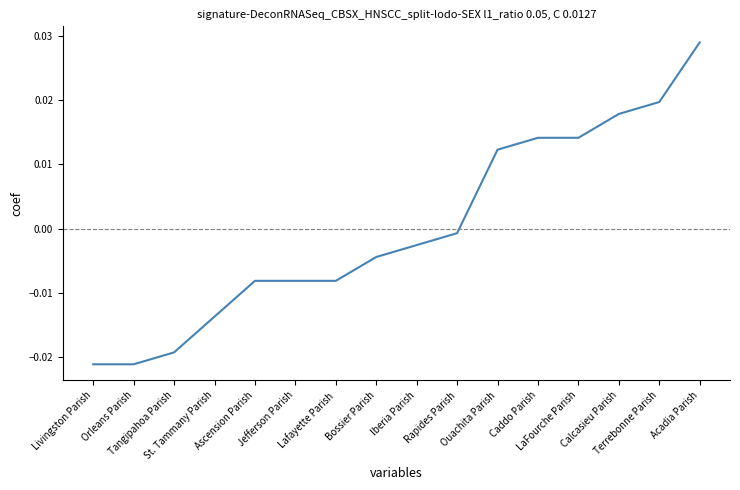

Is this an area chart (filled region under the line)?

No